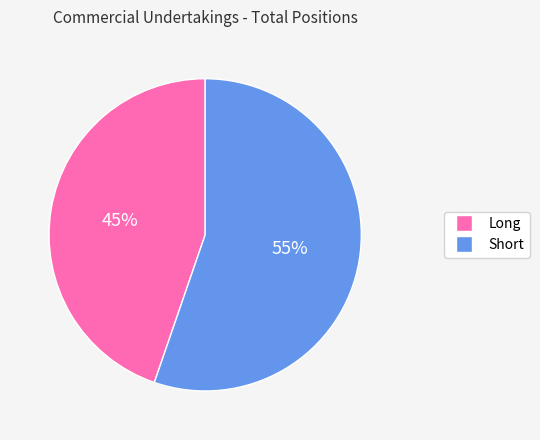

To the nearest percent, what is the average slice percentage?

50%